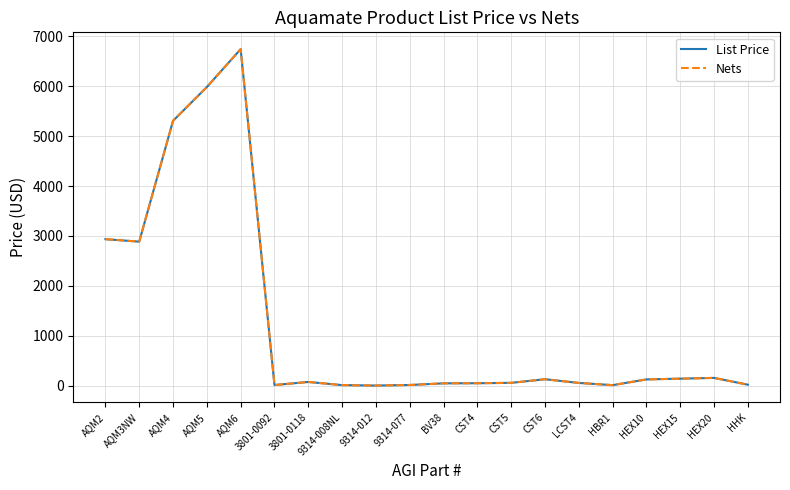

Is this an area chart (filled region under the line)?

No